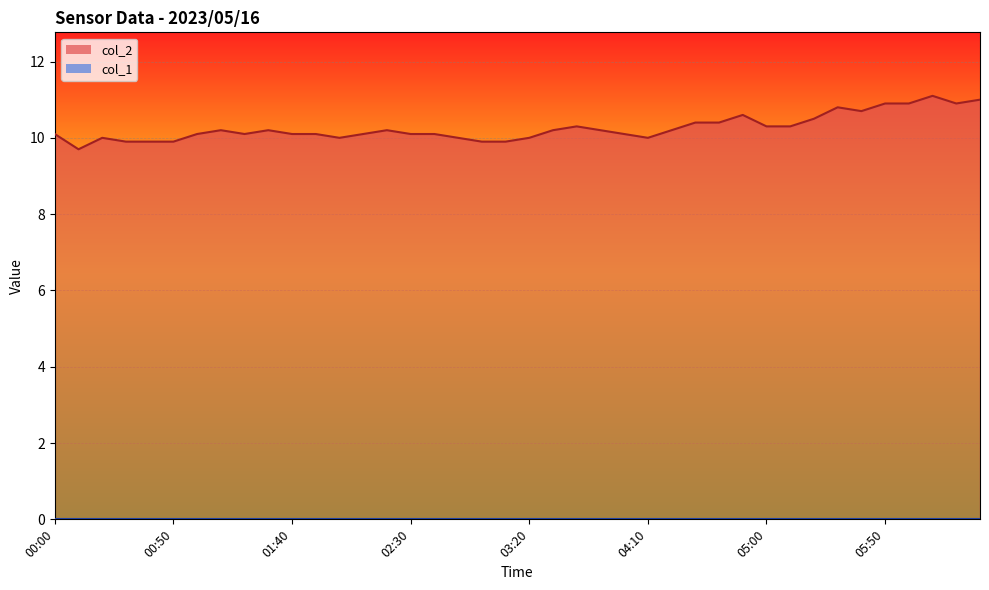

How many distinct data groups are displayed?

2